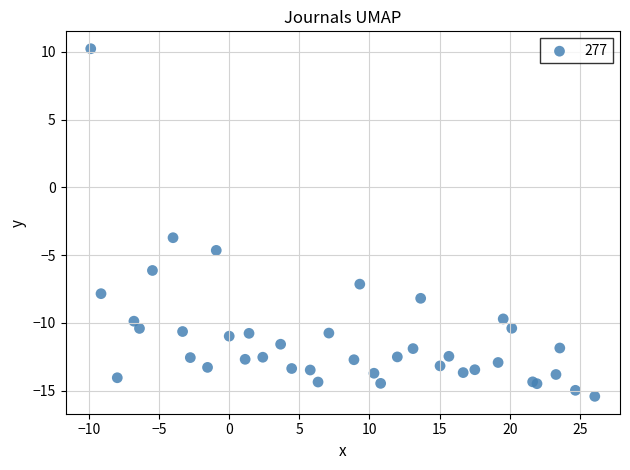

What Y value in the scatter plot is closest to -2?

-3.7